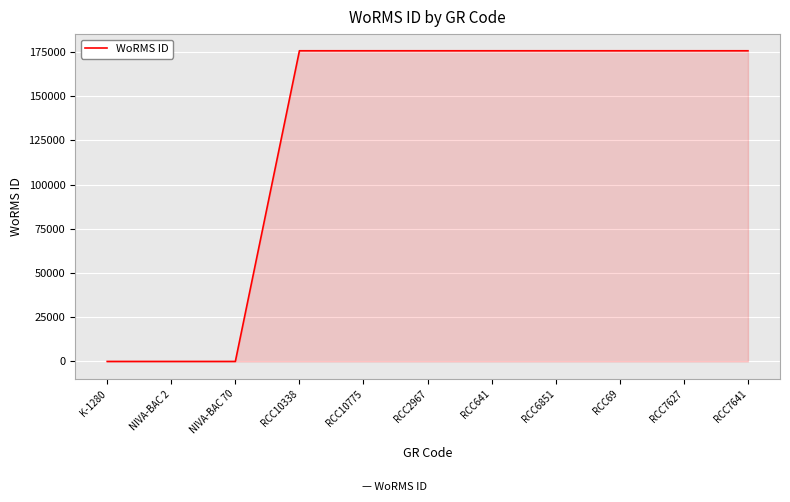

True or false: the data shows 175584 at RCC7641.

True